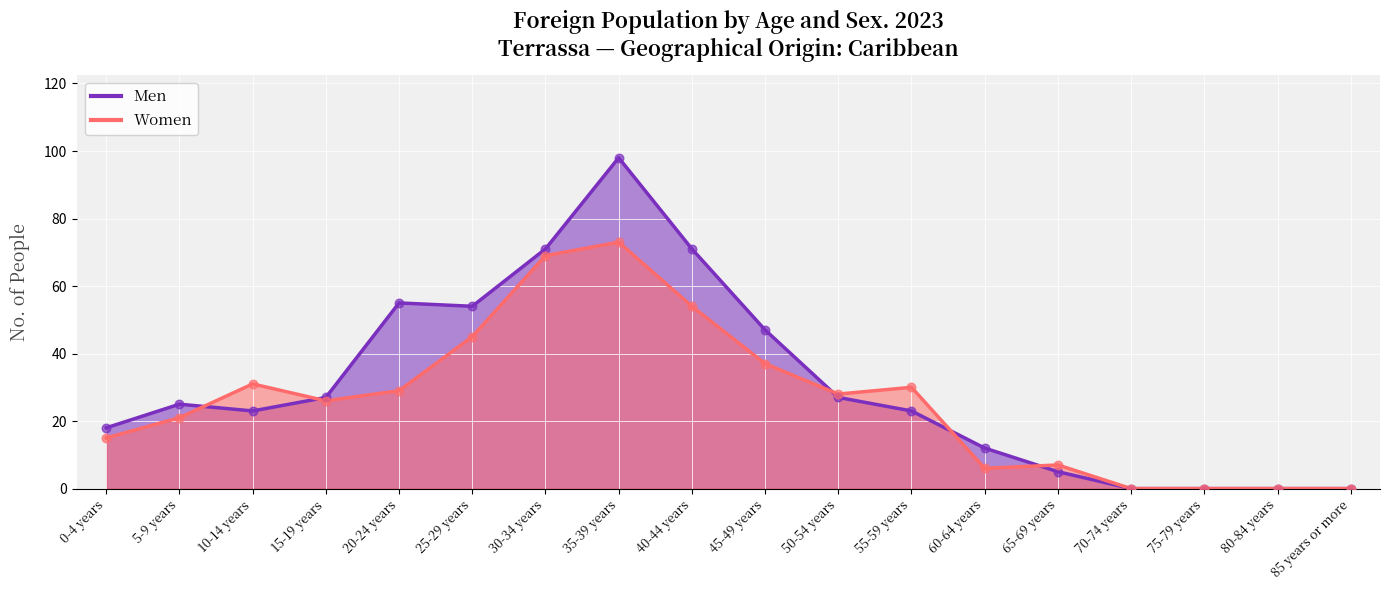

Which series reaches the minimum Y coordinate?

Men